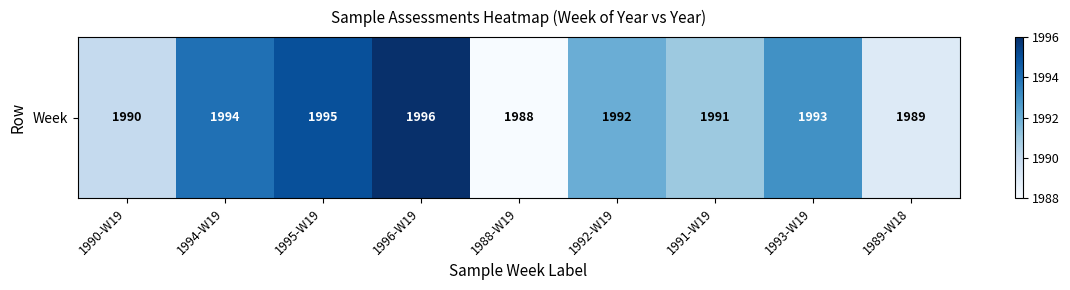

Is it true that the value at 1996-W19 is 2957?

False